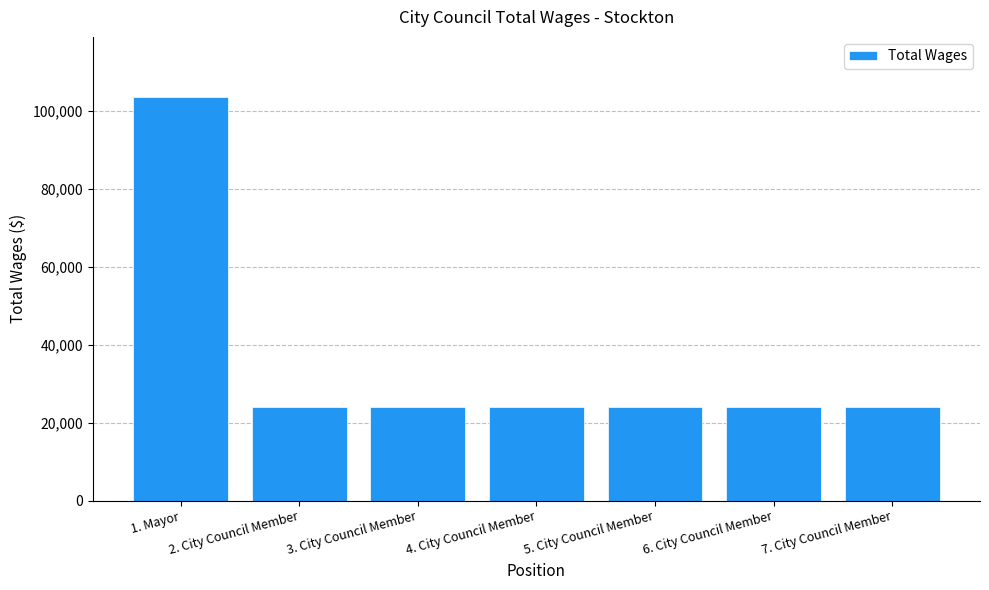

Which has a higher value, 7. City Council Member or 4. City Council Member?

7. City Council Member